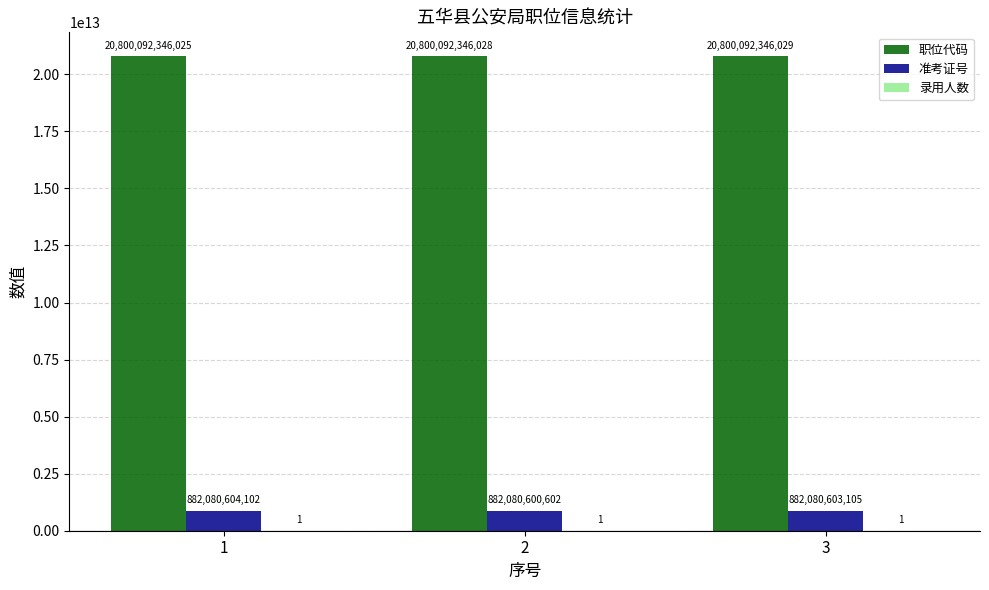

Which series has the largest range (max minus min)?

准考证号